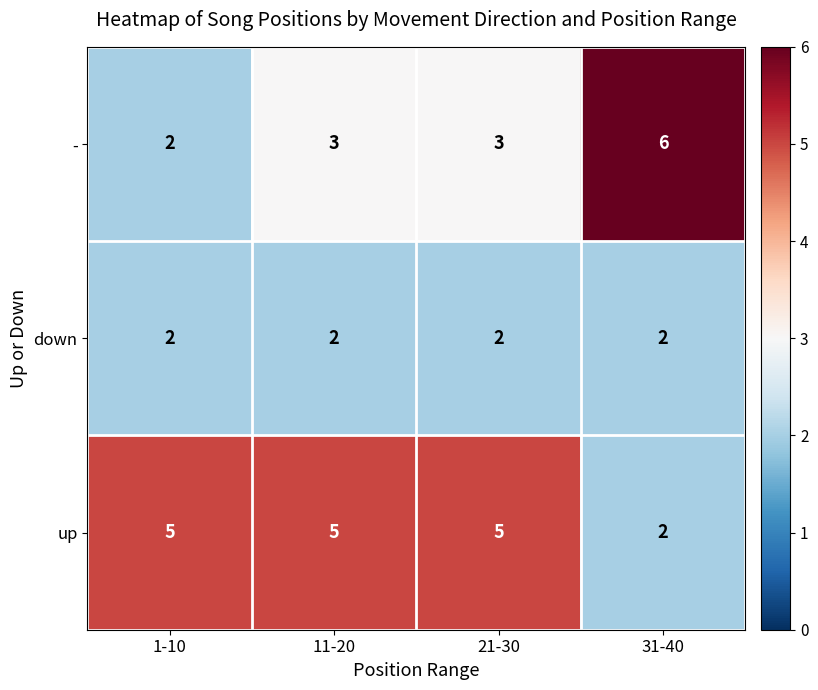

How many series are shown in this chart?

3